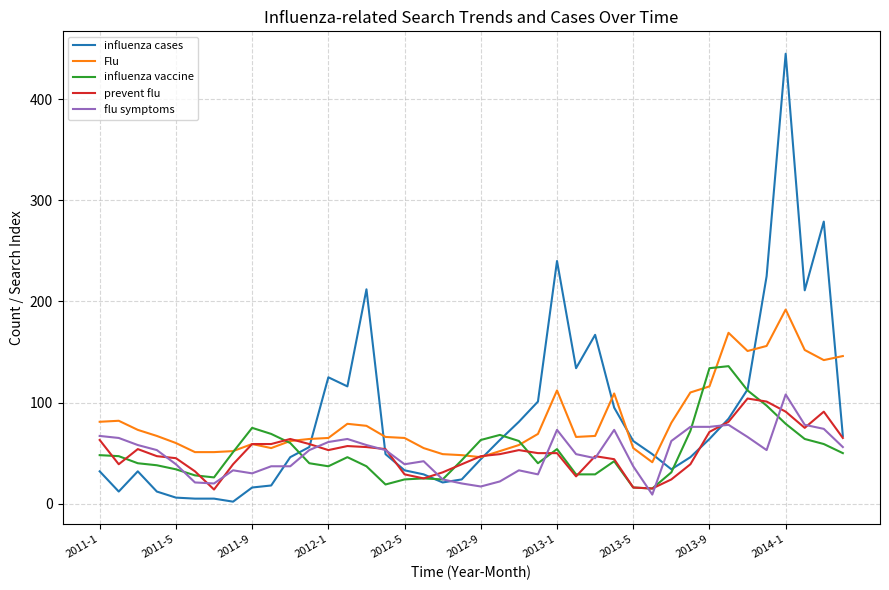

Is this an area chart (filled region under the line)?

No